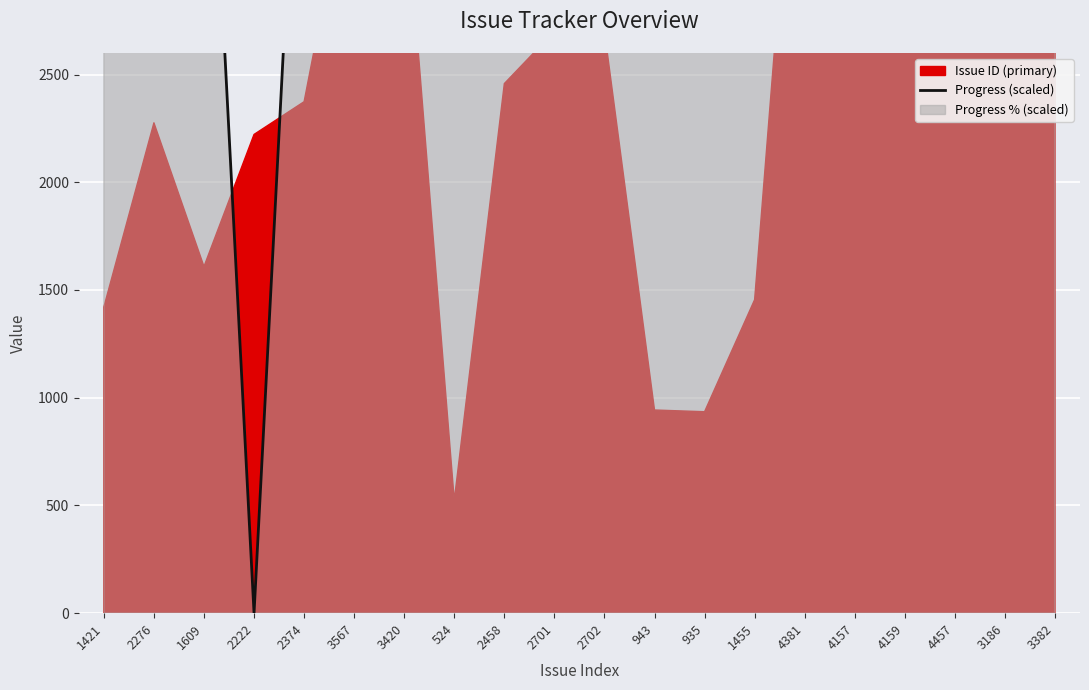

Approximately how many times larger is the value at 4381 compared to 4157?

1.0